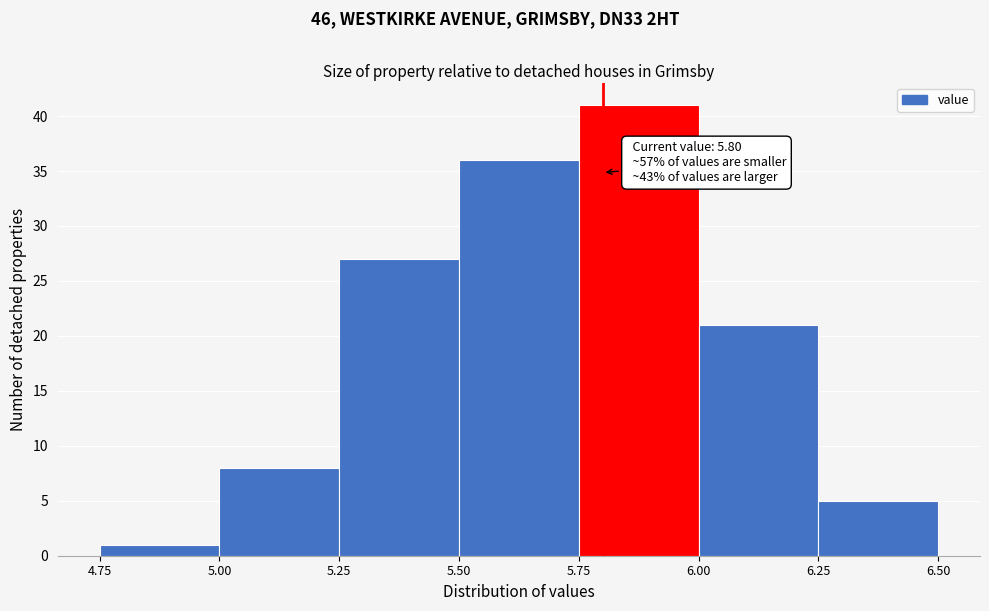

Over which range of the x-axis is the bar tallest?

5.75 to 6.00